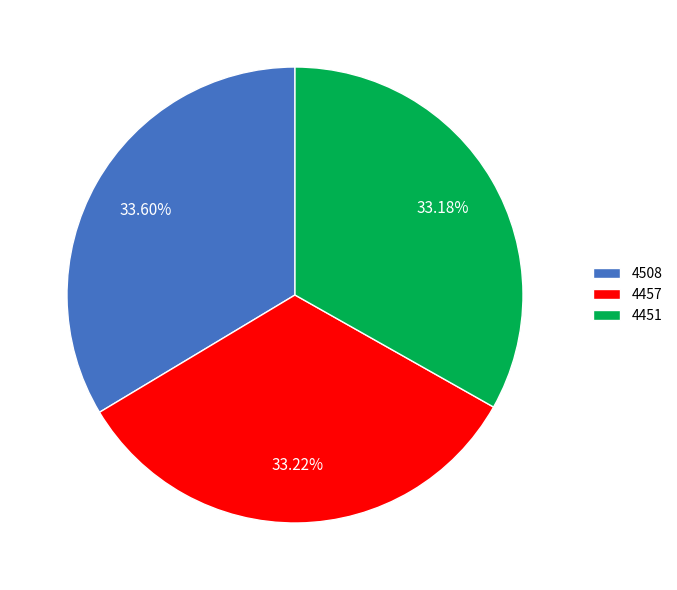

To the nearest percent, what percentage of the pie is 4508?

34%